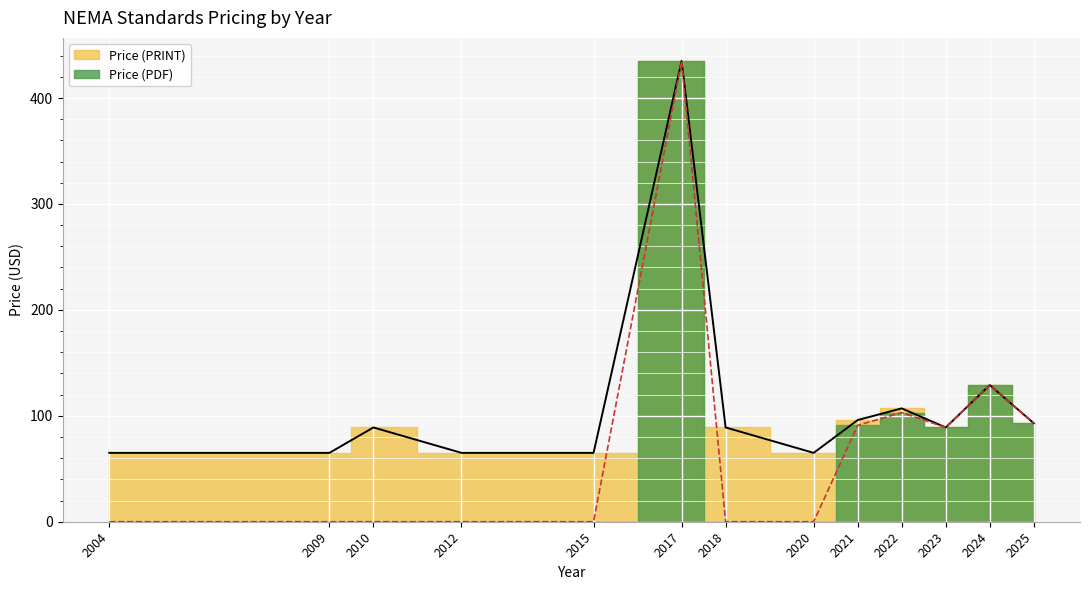

Where does the Price (PRINT) series first go above 89?

2017